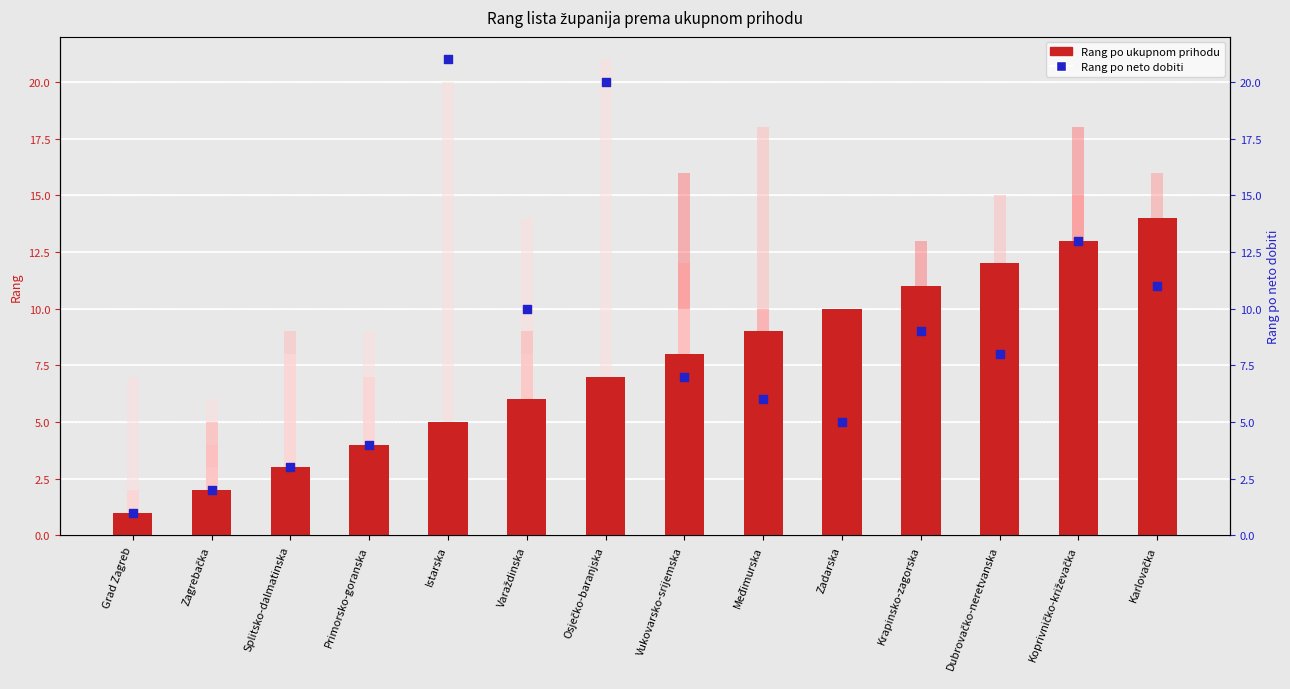

Is the value of Rang po produktivnosti rada - ukupan prihod at Međimurska greater than the value of Rang po ekonomičnosti at Osječko-baranjska?

No